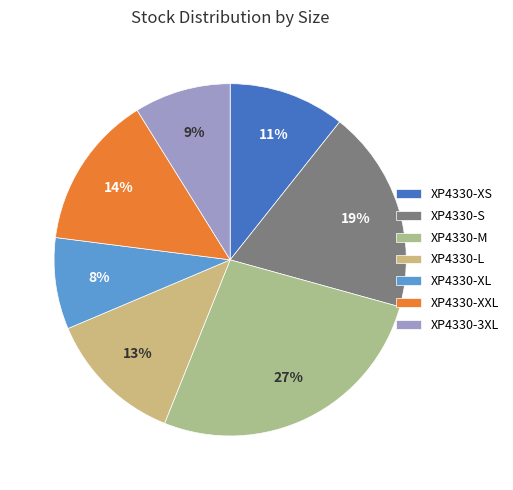

Is XP4330-XL the majority of the pie?

No